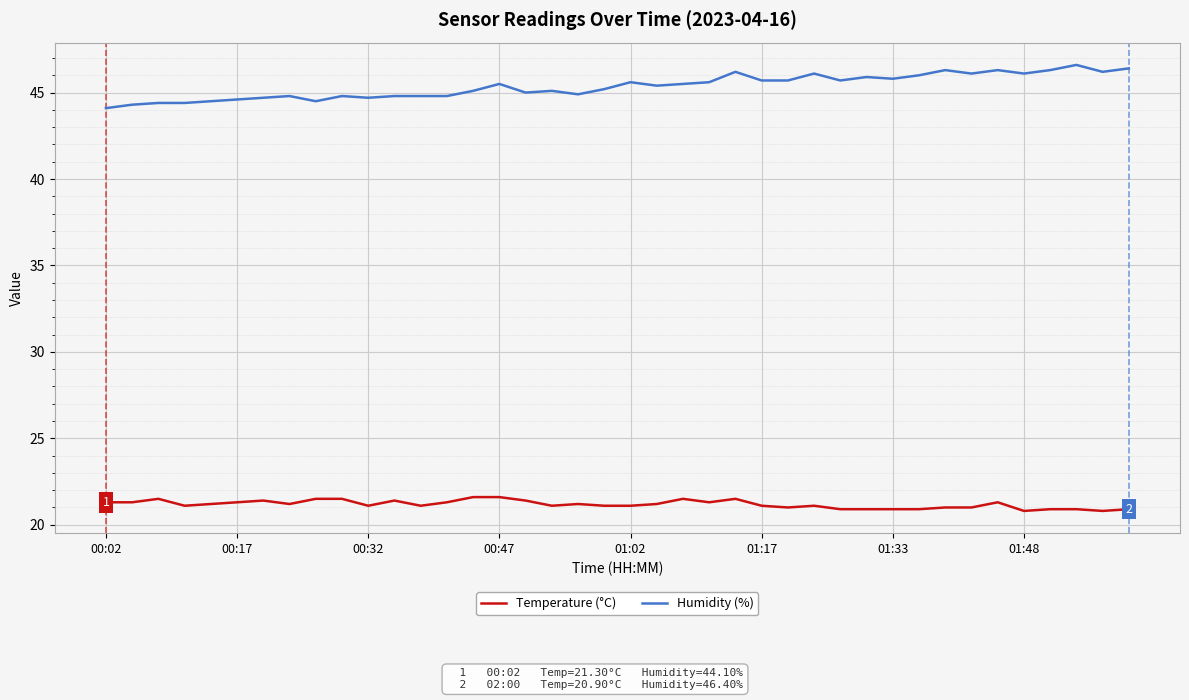

What is the minimum value for Humidity (%)?

44.1